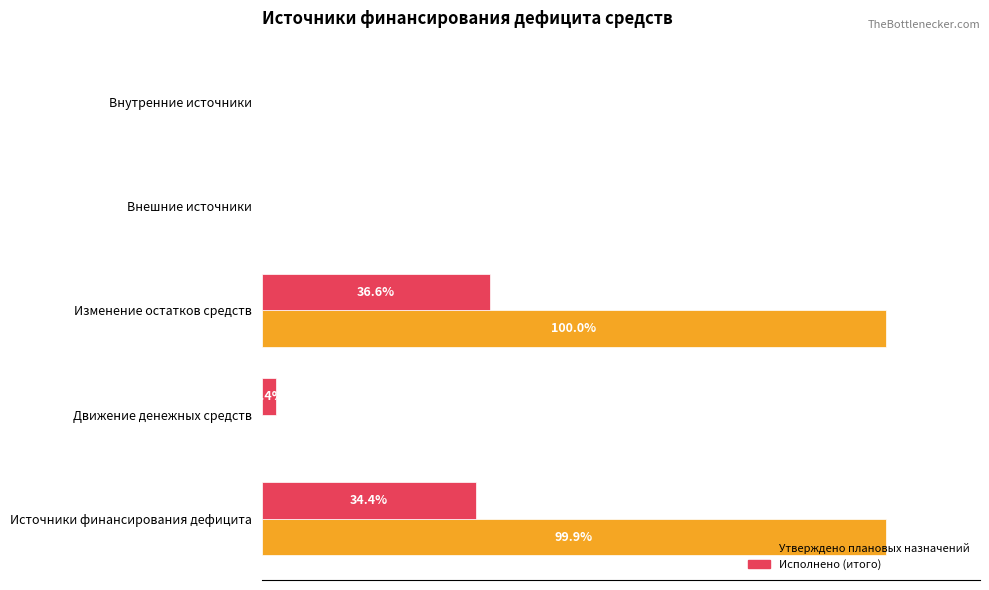

Between Изменение остатков средств and Внутренние источники, which series saw the biggest shift?

Утверждено плановых назначений